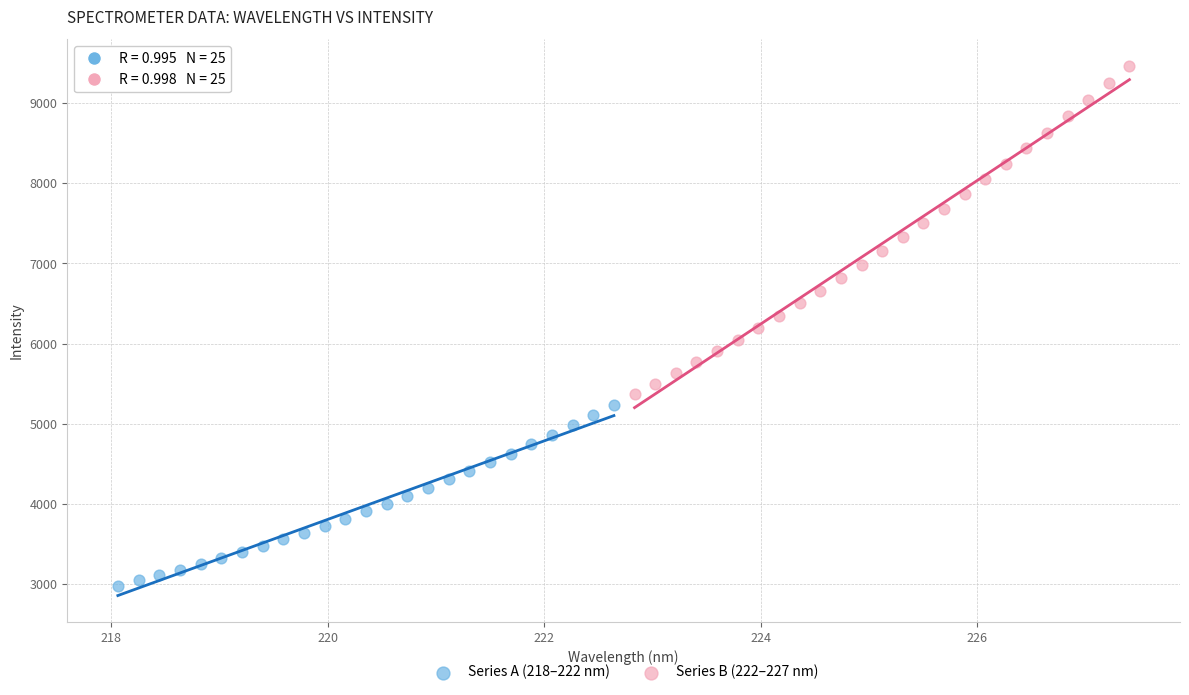

Which series has the largest Y range (max minus min)?

Series B (222–227 nm)